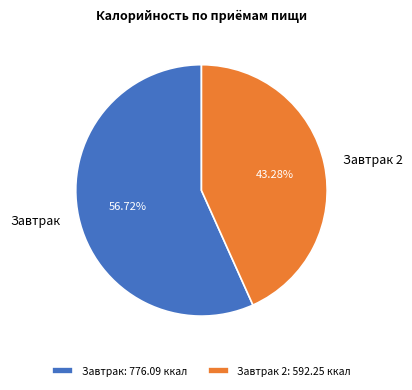

What is the largest slice in the pie chart?

Завтрак